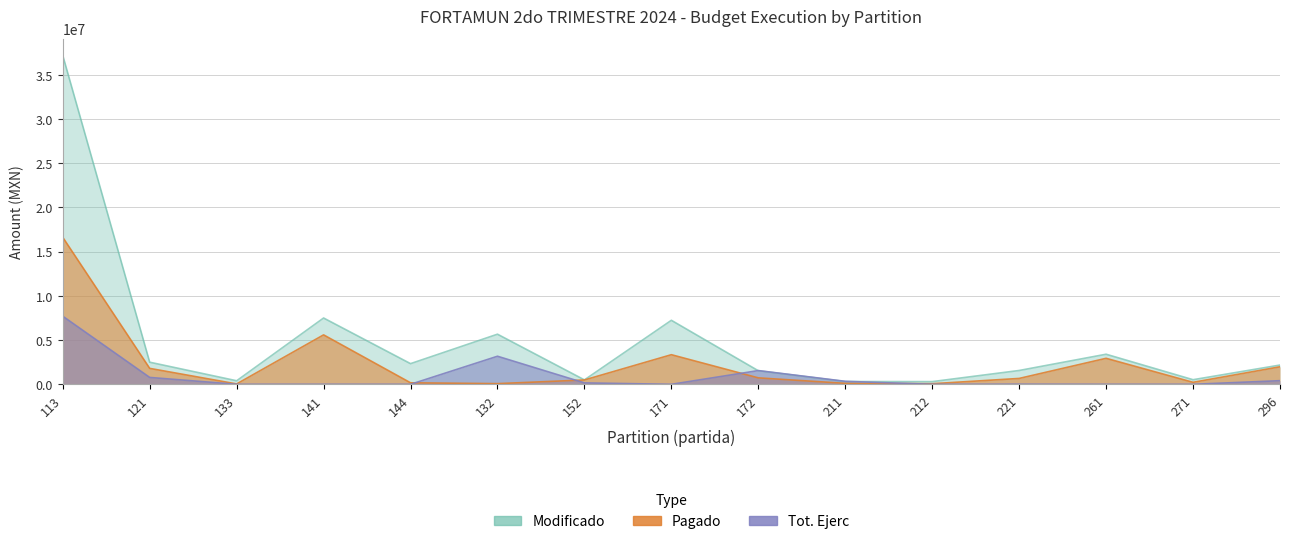

How many interior local valleys does the Pagado series have?

4